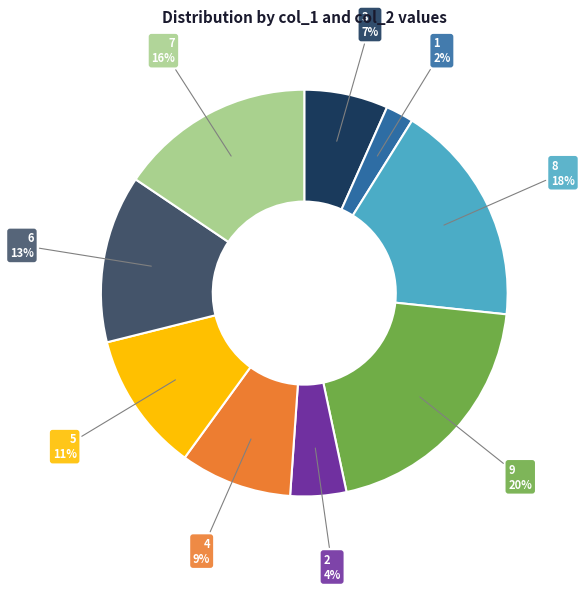

To the nearest percent, what is the average slice percentage?

11%